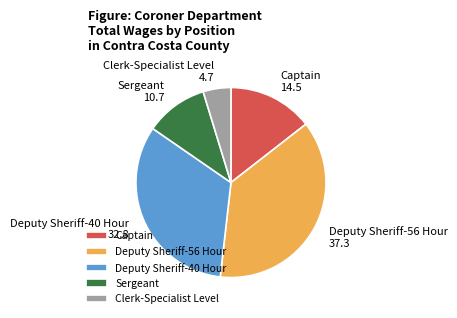

The Deputy Sheriff-56 Hour slice represents 37% of the pie. True or false?

True